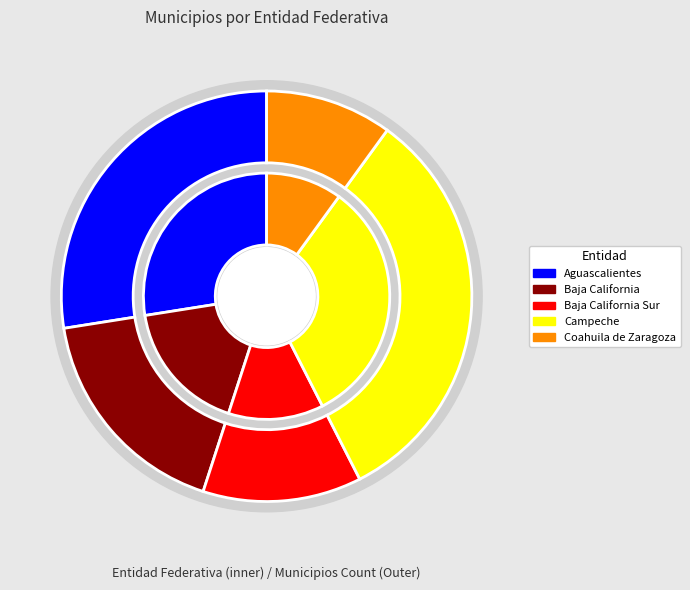

How many slices are in this pie chart?

5